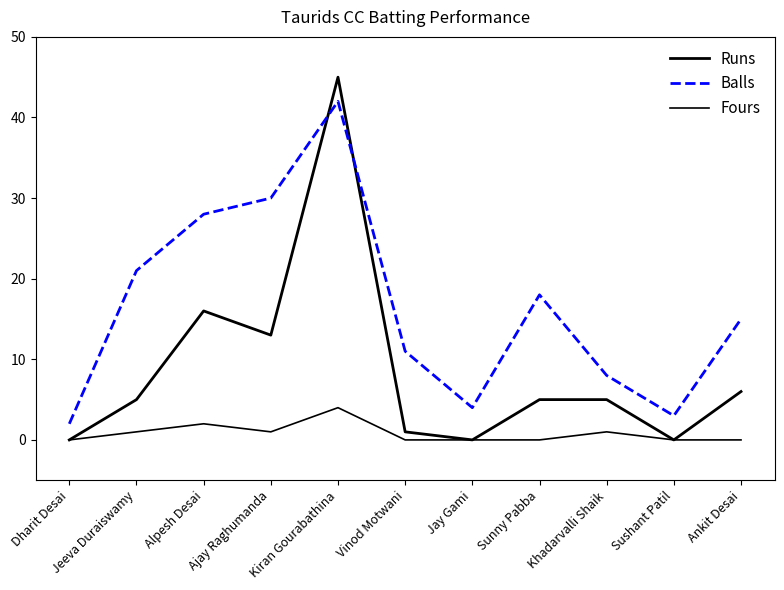

Reading right to left, transcribe all the data shown in this chart.

Runs: Ankit Desai=6	Sushant Patil=0	Khadarvalli Shaik=5	Sunny Pabba=5	Jay Gami=0	Vinod Motwani=1	Kiran Gourabathina=45	Ajay Raghumanda=13	Alpesh Desai=16	Jeeva Duraiswamy=5	Dharit Desai=0
Balls: Ankit Desai=15	Sushant Patil=3	Khadarvalli Shaik=8	Sunny Pabba=18	Jay Gami=4	Vinod Motwani=11	Kiran Gourabathina=42	Ajay Raghumanda=30	Alpesh Desai=28	Jeeva Duraiswamy=21	Dharit Desai=2
Fours: Ankit Desai=0	Sushant Patil=0	Khadarvalli Shaik=1	Sunny Pabba=0	Jay Gami=0	Vinod Motwani=0	Kiran Gourabathina=4	Ajay Raghumanda=1	Alpesh Desai=2	Jeeva Duraiswamy=1	Dharit Desai=0